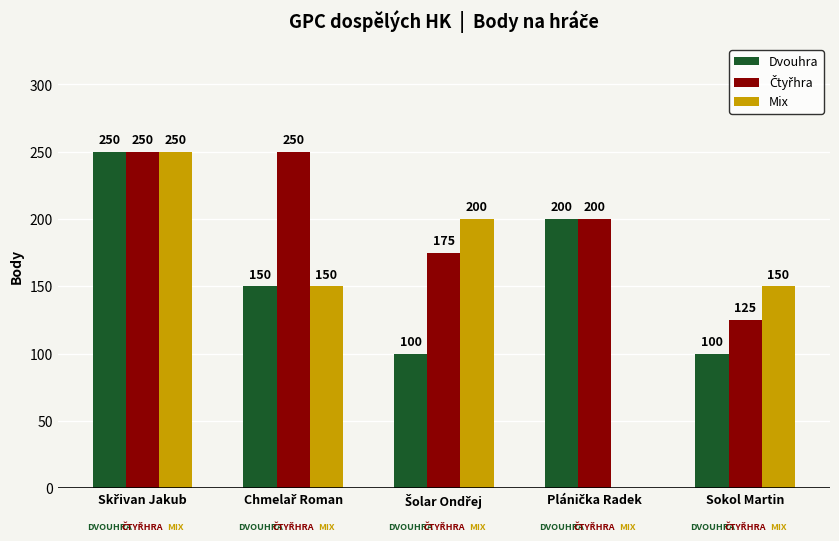

How many categories are shown in the chart?

5